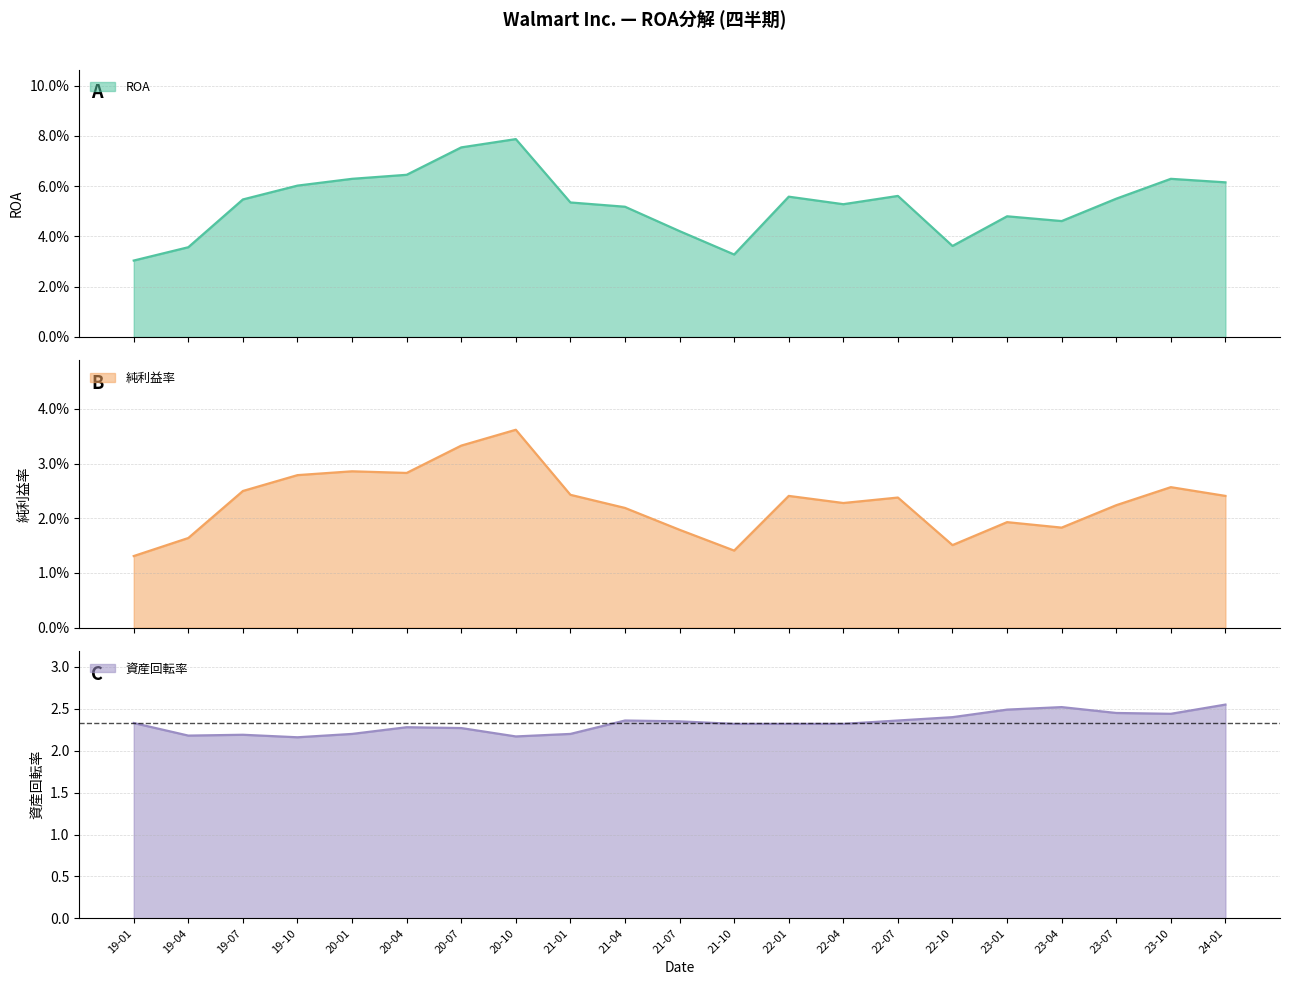

True or false: 資産回転率 and ROA cross at least once.

False